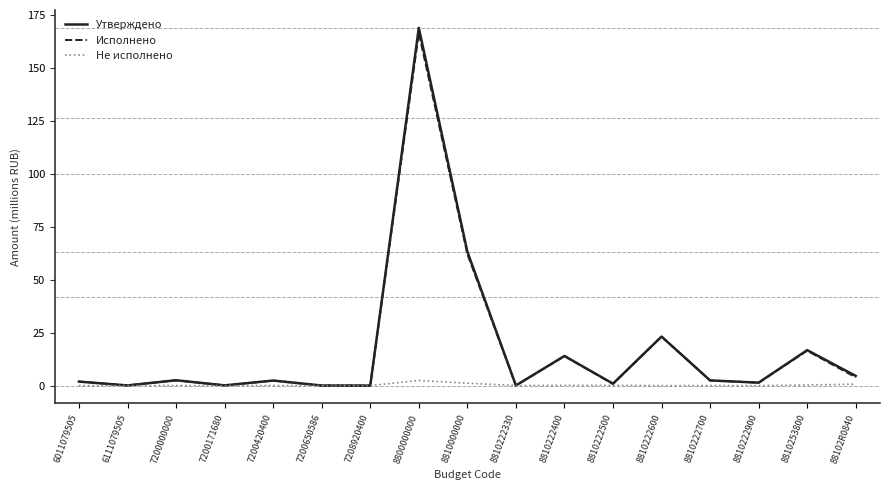

After their last crossing, which series has the higher values: Исполнено or Не исполнено?

Исполнено